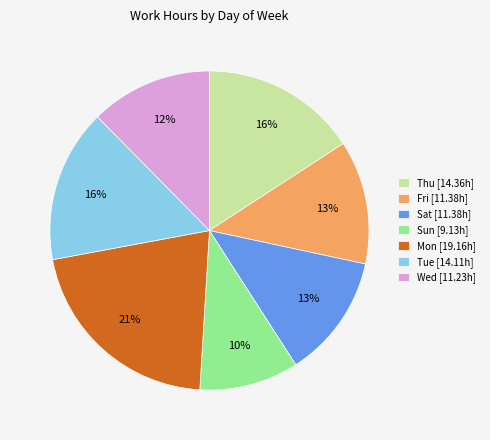

To the nearest percent, what is the difference between the largest and smallest slice percentages?

11%